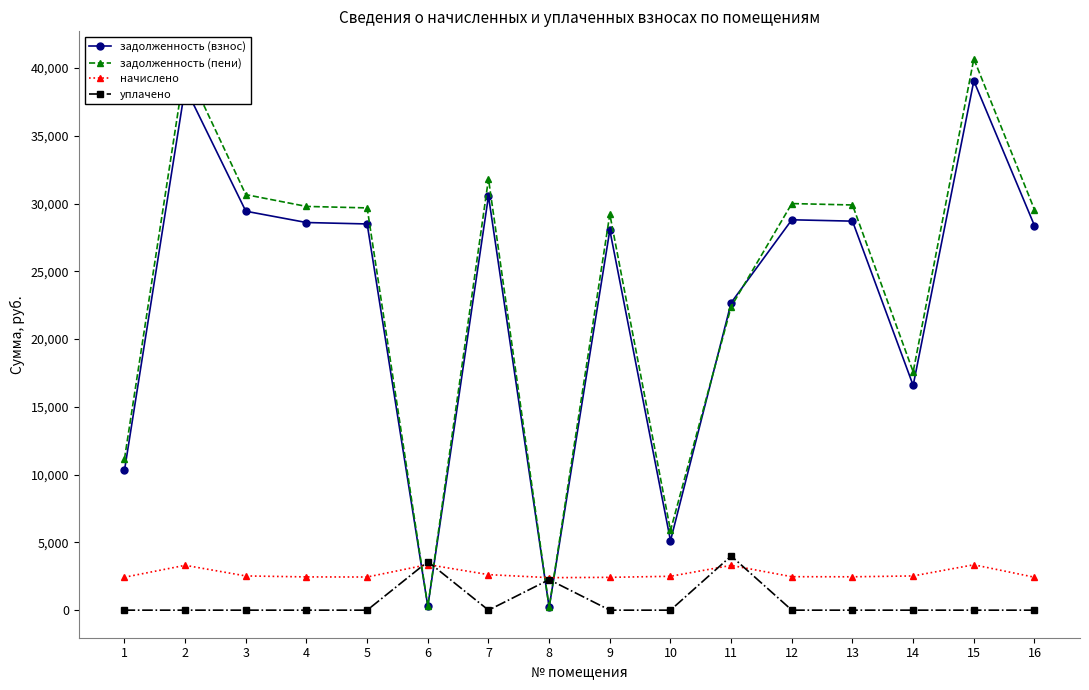

Does the chart have visible grid lines?

No